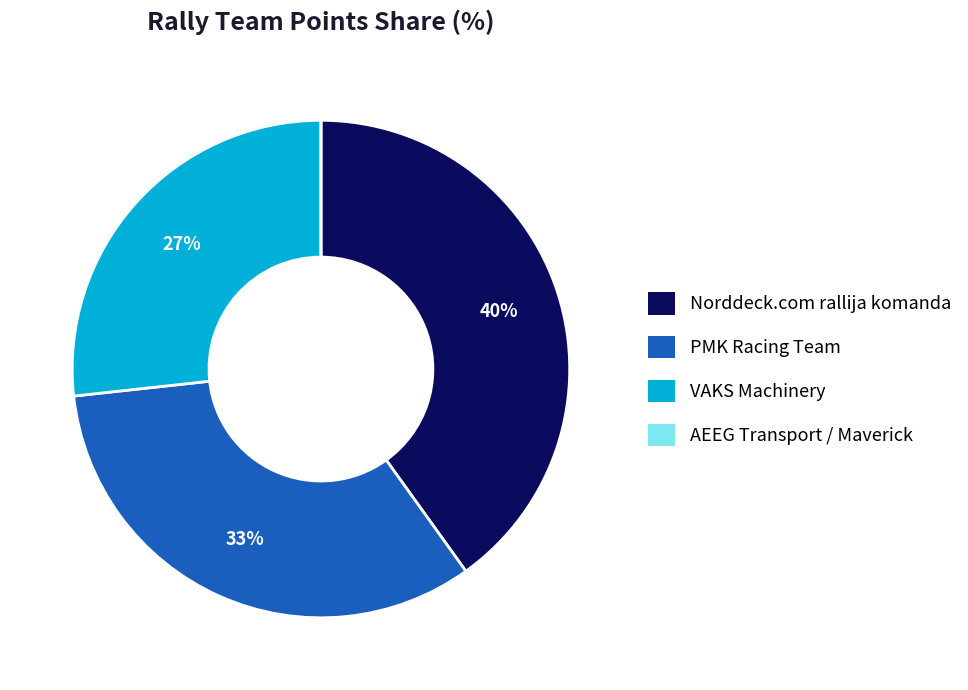

Does PMK Racing Team represent more than half of the total?

No